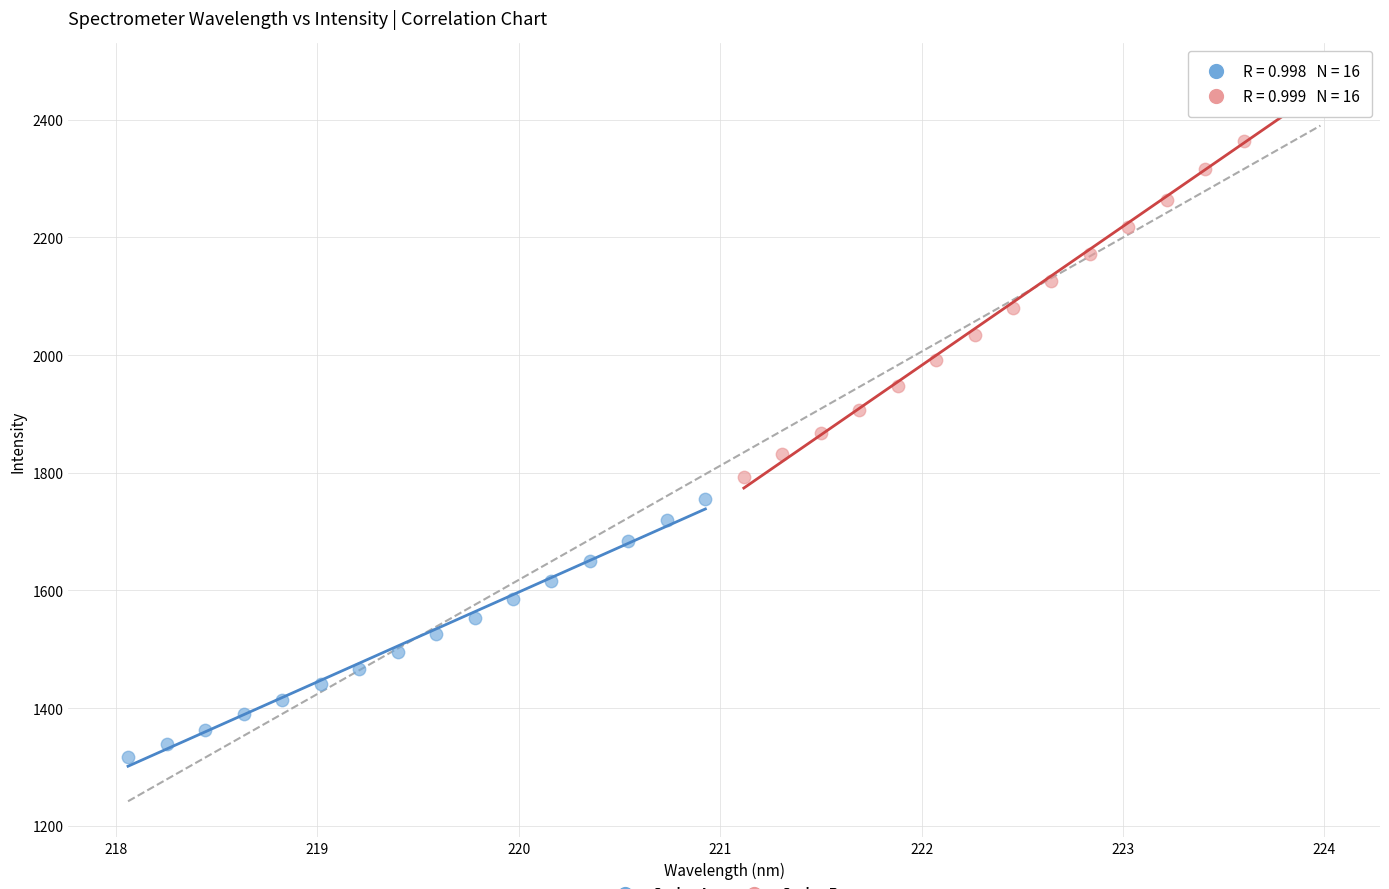

Which series contains the lowest Y value?

Series A